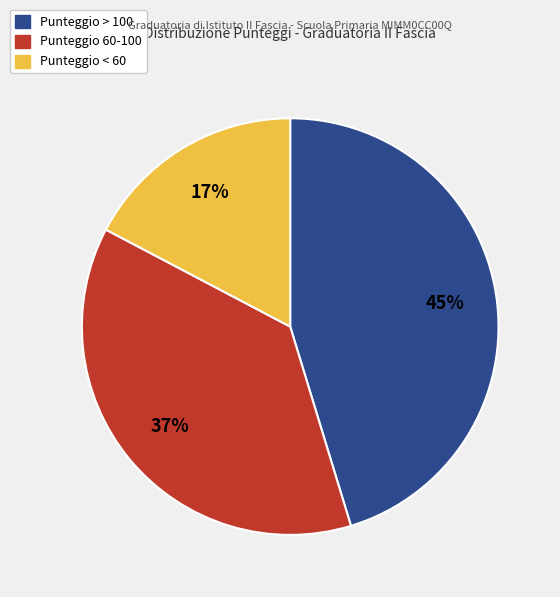

To the nearest percent, what is the difference between the largest and smallest slice percentages?

28%